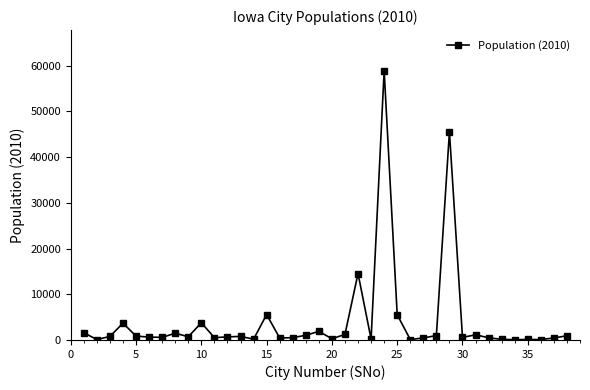

What is the greatest value displayed?

58965